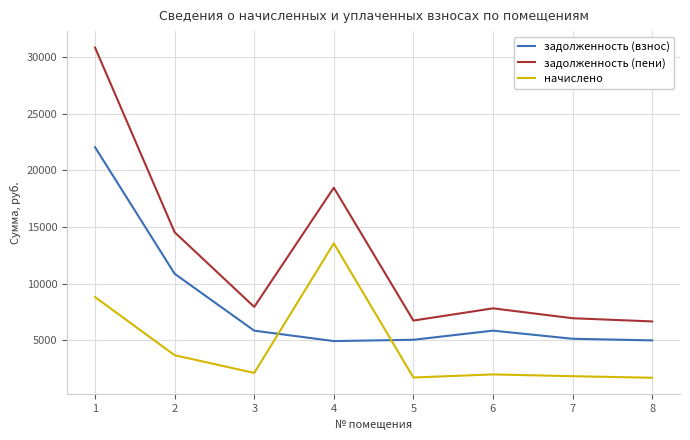

True or false: начислено and задолженность (пени) intersect in this chart.

False